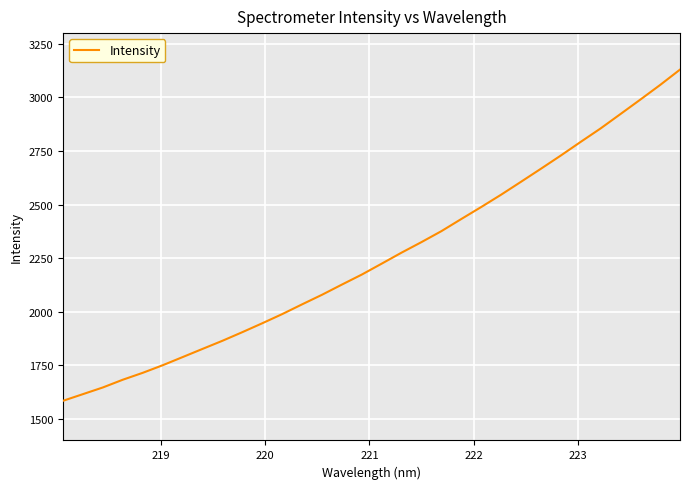

Reading left to right, what are all the values shown in this chart?

1585.0	1616.1	1647.2	1683.3	1715.4	1750.7	1788.7	1826.9	1864.8	1905.1	1946.5	1989.2	2034.7	2079.4	2127.0	2173.7	2224.6	2276.1	2325.1	2376.2	2432.8	2488.7	2546.1	2606.3	2667.0	2728.7	2792.4	2855.0	2922.1	2989.6	3058.1	3129.8